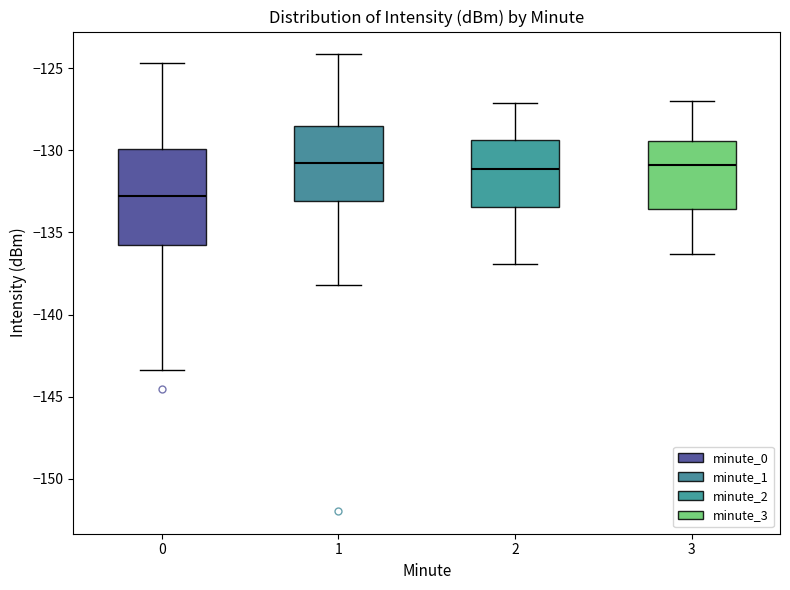

Reading left to right, read every box against the y-axis: the position of its median line, the range the box covers, and the ends of its whiskers. The values are not printed on the chart, so give them approximately, as read against the axis.

0: median -133.0, box -135.5 to -130.0, whiskers -143.5 to -124.5
1: median -130.5, box -133.0 to -128.5, whiskers -138.0 to -124.0
2: median -131.0, box -133.5 to -129.5, whiskers -137.0 to -127.0
3: median -131.0, box -133.5 to -129.5, whiskers -136.5 to -127.0